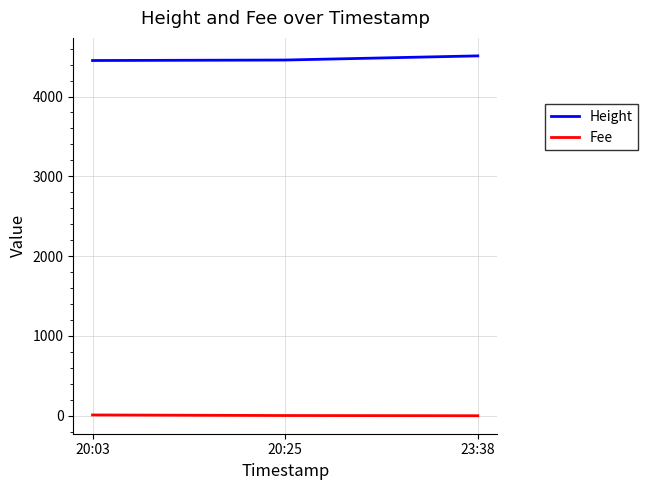

What is the greatest value displayed?

4509.0